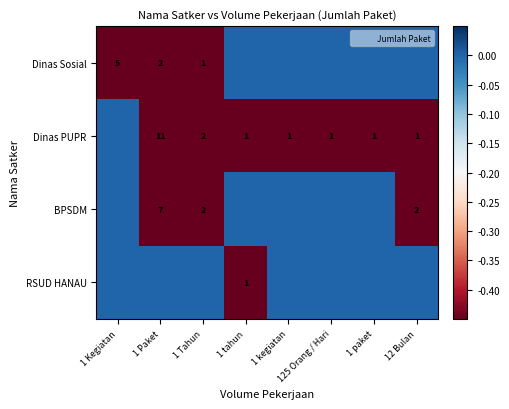

What is the sum of all Dinas PUPR values?

-18